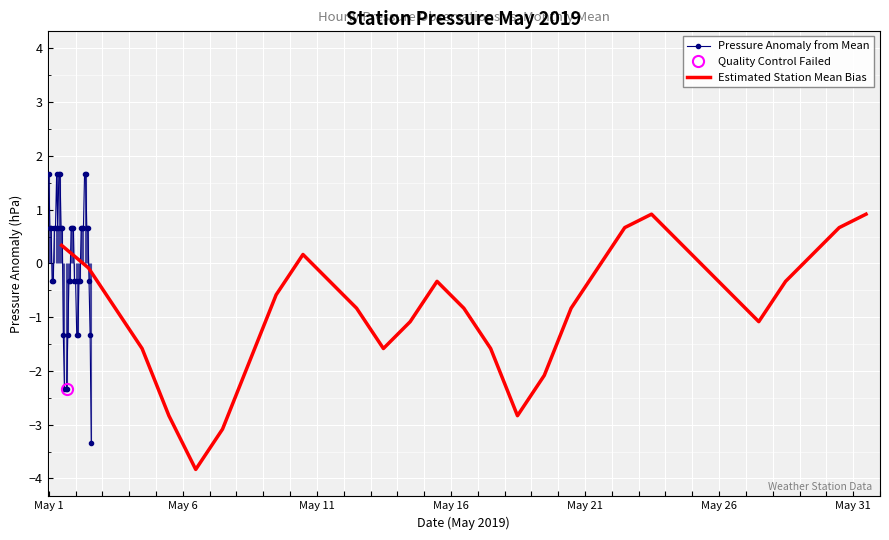

What is the maximum value for Pressure Anomaly from Mean?

1.7